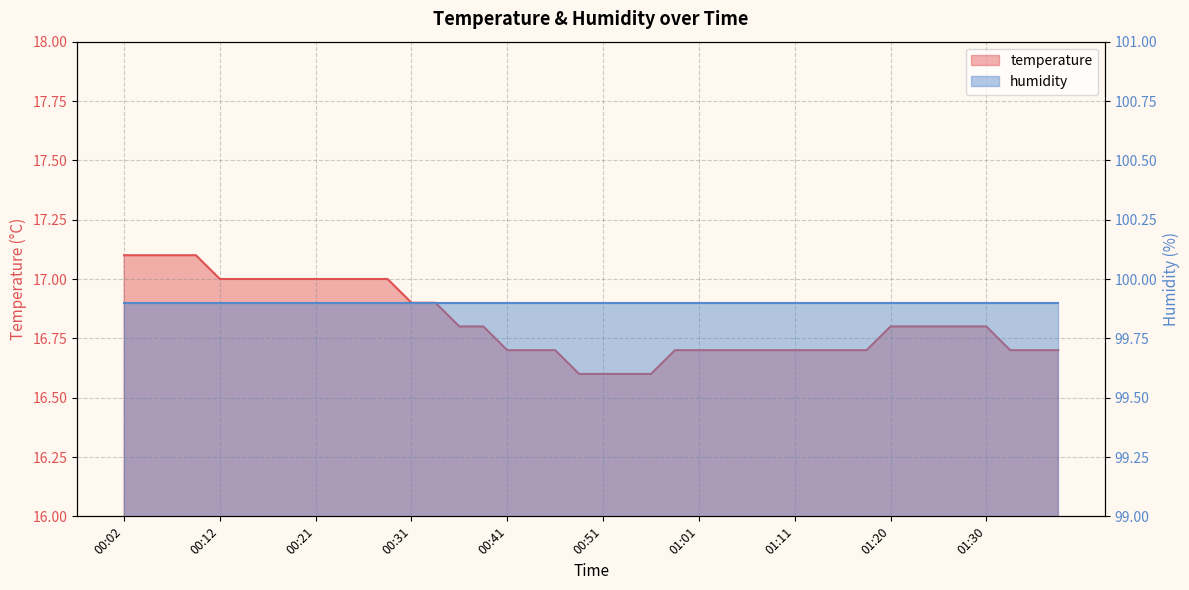

Count the values in the range 16 to 17.

36